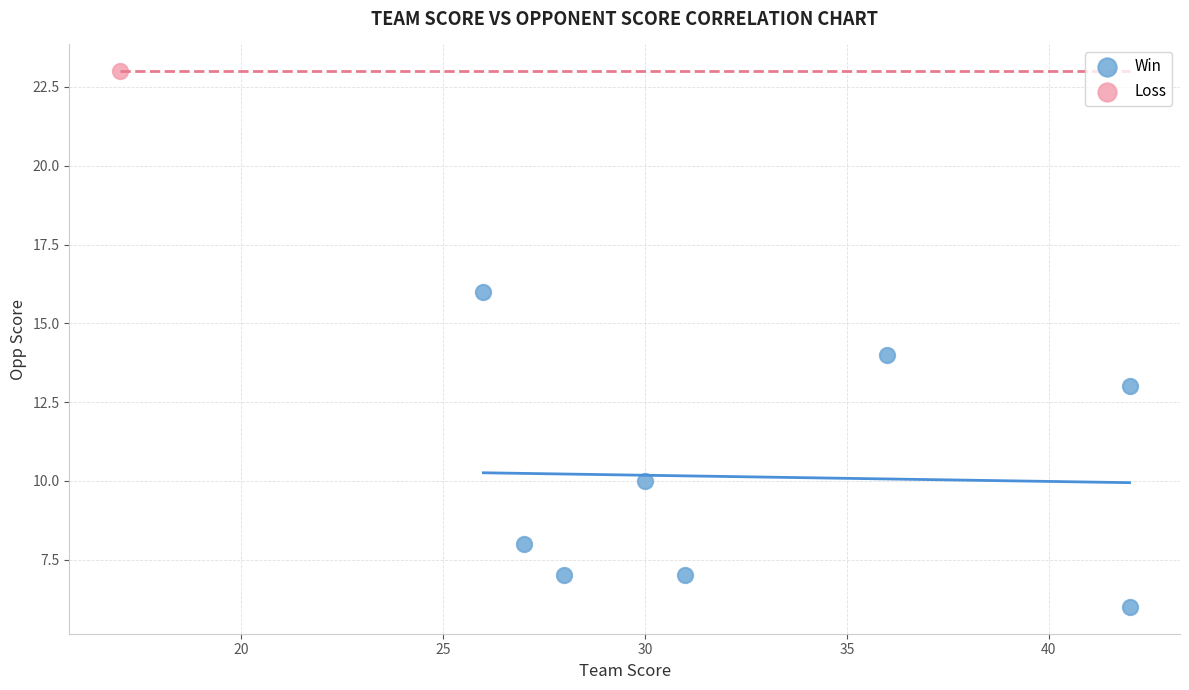

What are all the series names shown in the legend?

Win, Loss